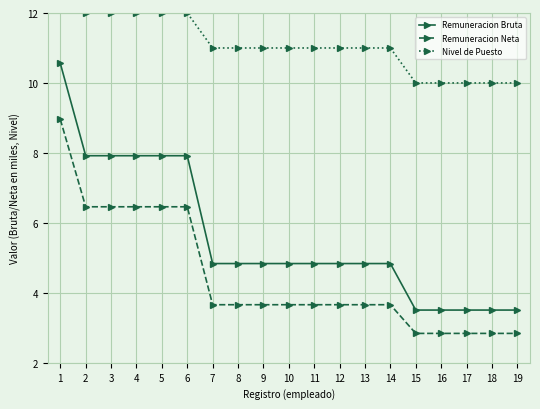

Which label corresponds to the smallest value in the chart?

15